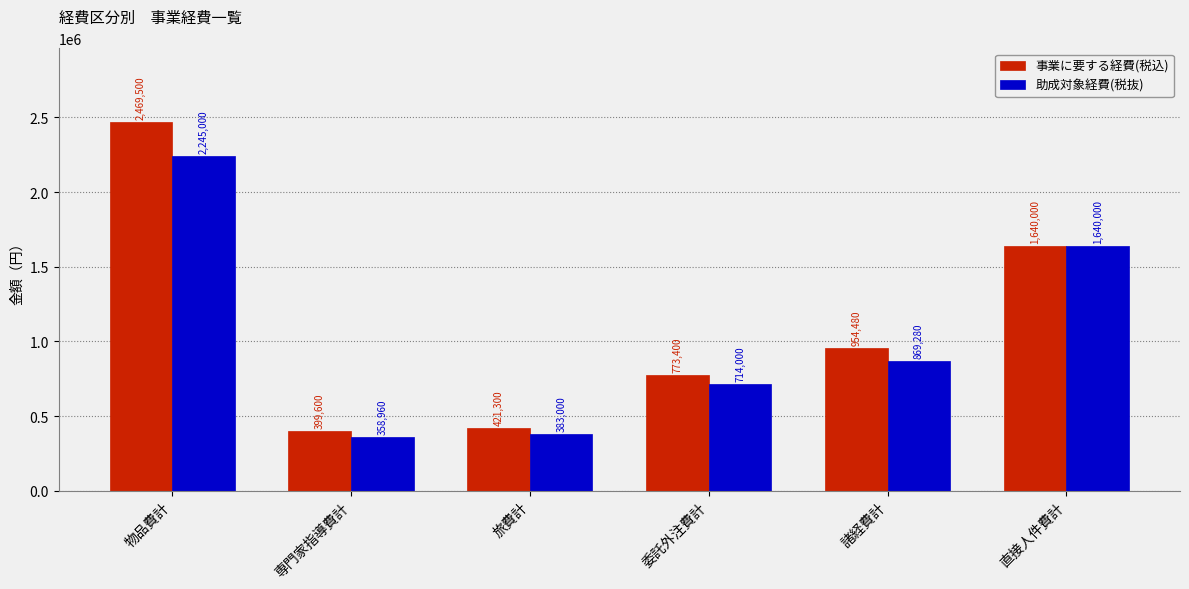

At which category does the chart reach its peak across all series?

物品費計